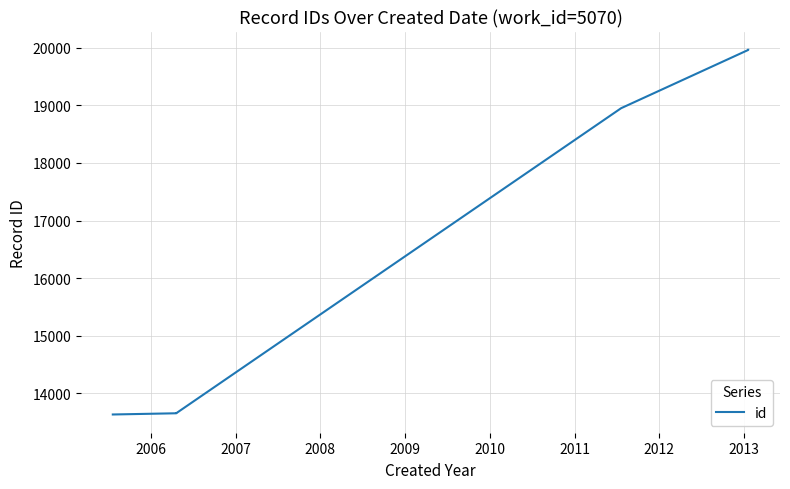

What is the sum of all values?

153396